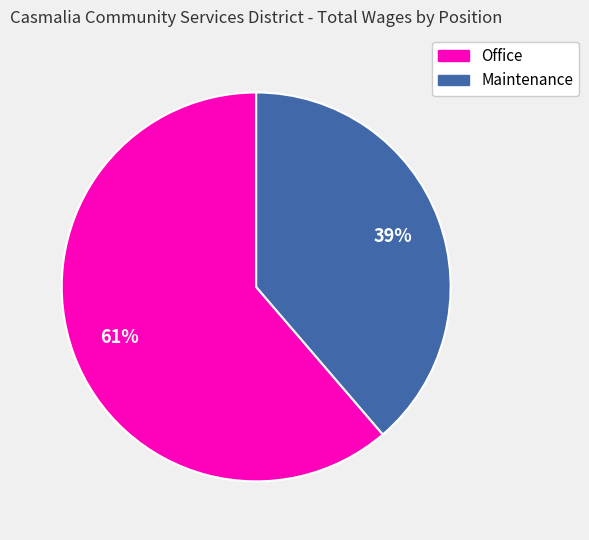

True or false: Office accounts for 49% of the total.

False